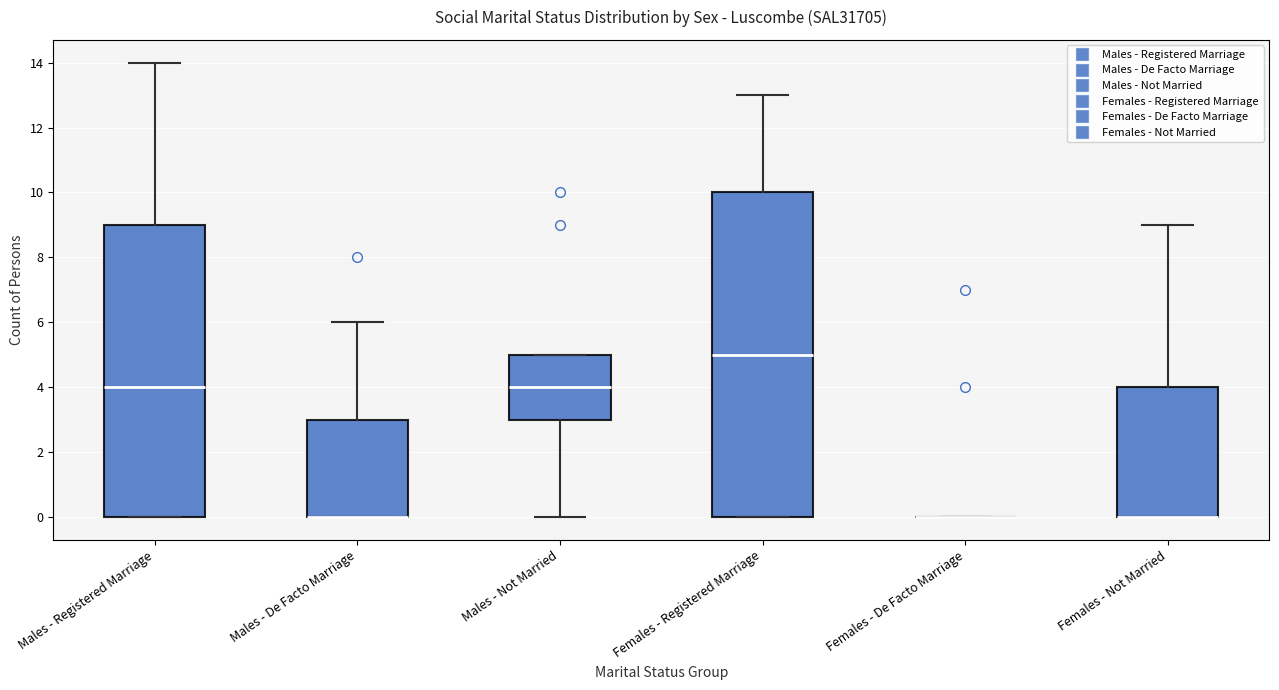

Where is the lower edge of the box for Males - De Facto Marriage on the y-axis? The values are not printed on the chart, so give them approximately, as read against the axis.

0